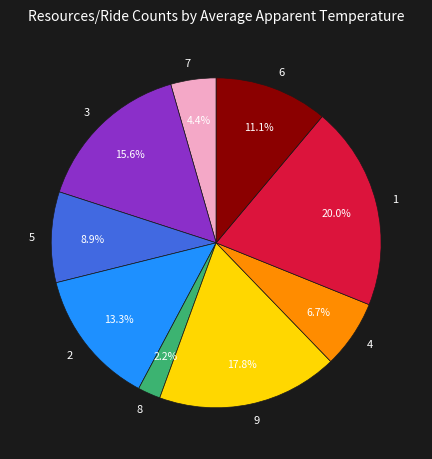

How many segments does this pie chart have?

9